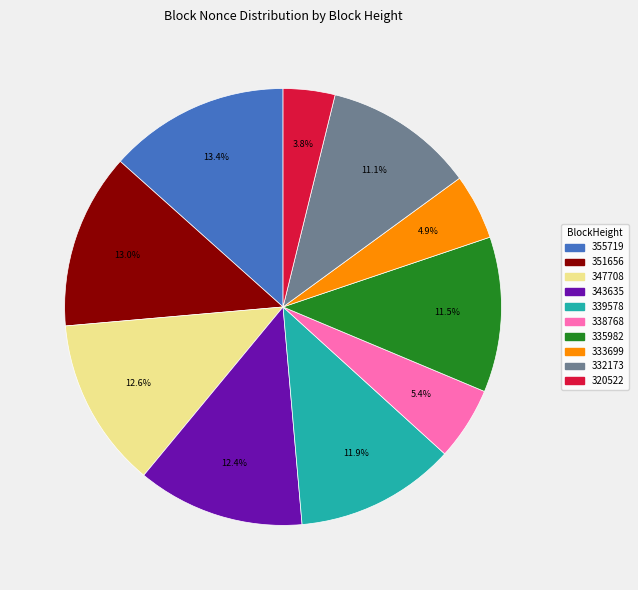

Is there any slice that represents more than half of the pie?

No